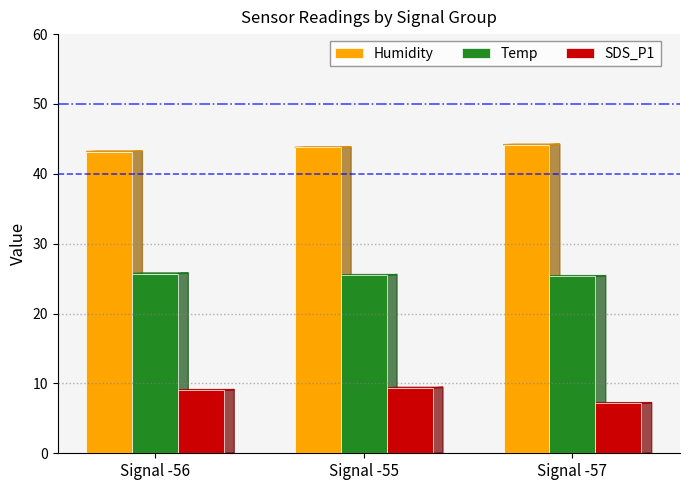

What is the smallest value displayed?

7.2